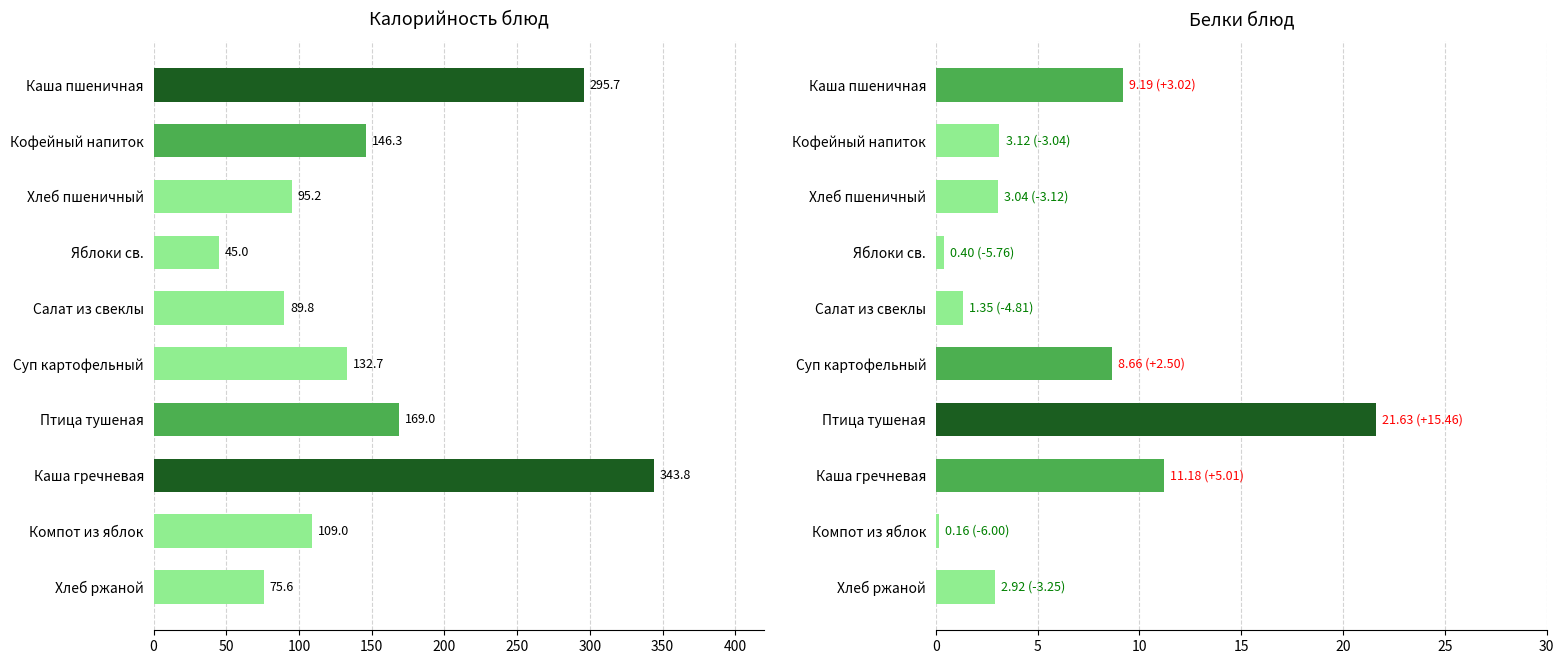

Reading right to left, transcribe all the data shown in this chart.

Калорийность: 75.6	109.0	343.8	169.0	132.7	89.8	45.0	95.2	146.3	295.7
Белки: 2.9	0.2	11.2	21.6	8.7	1.4	0.4	3.0	3.1	9.2